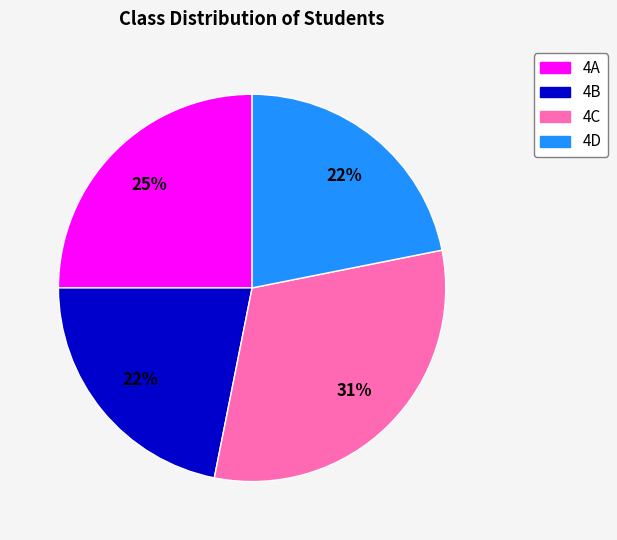

To the nearest percent, what is the difference between the 4A and 4C slice percentages?

6%